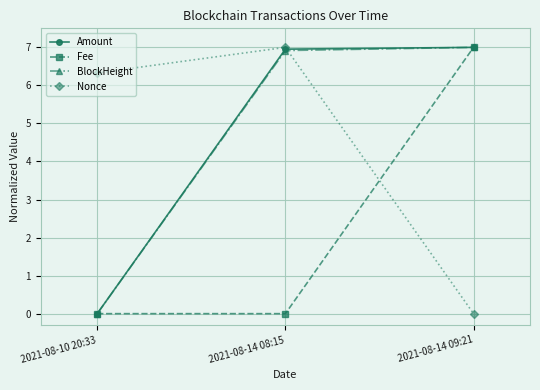

Is it true that Nonce equals 2.1 at 2021-08-10 20:33?

False